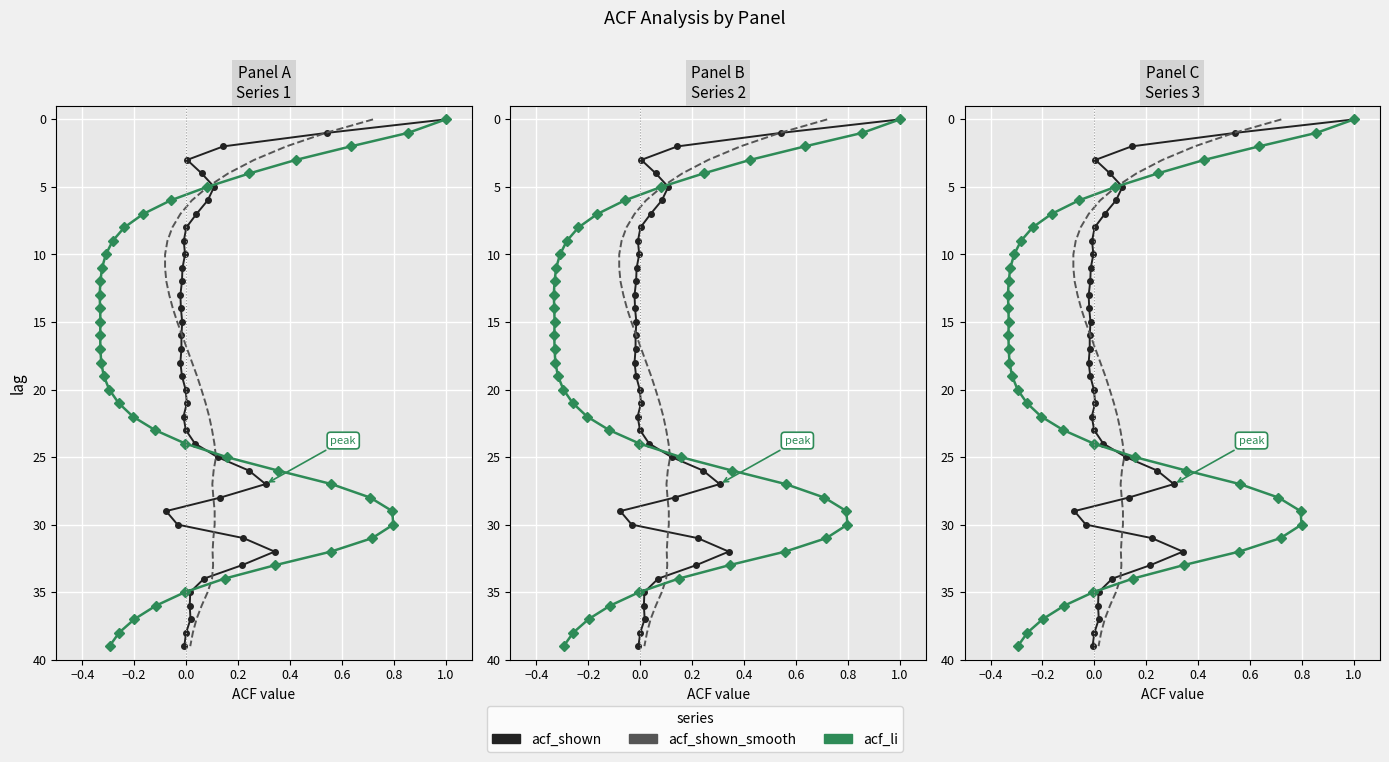

How many values in acf_shown_smooth are above zero?

39